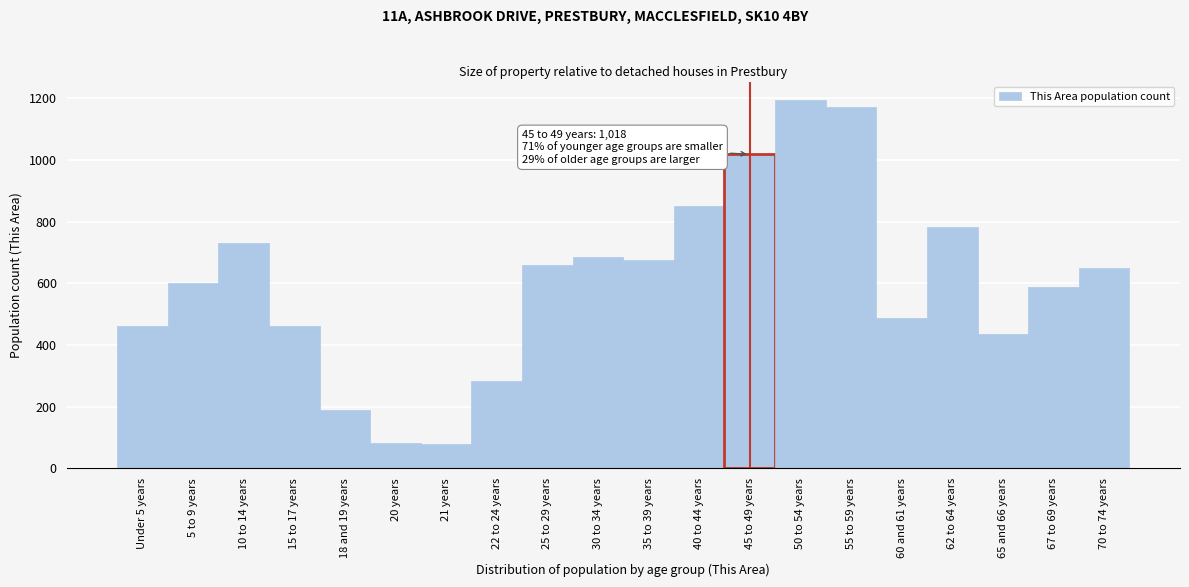

Is it true that the value at 50 to 54 years is 654?

False